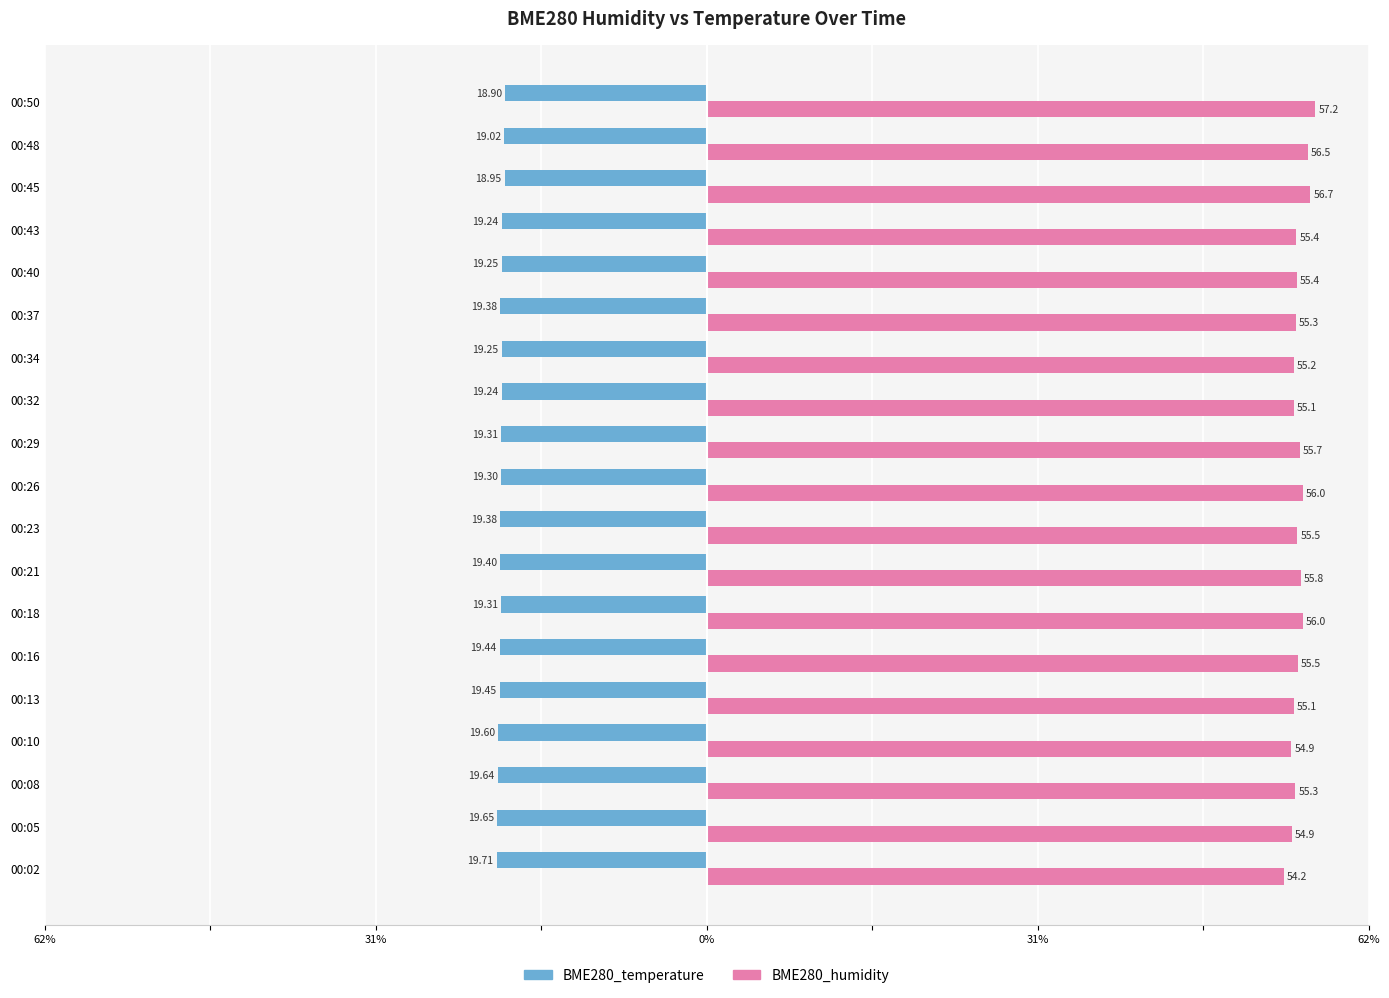

What are all the series names shown in the legend?

BME280_temperature, BME280_humidity